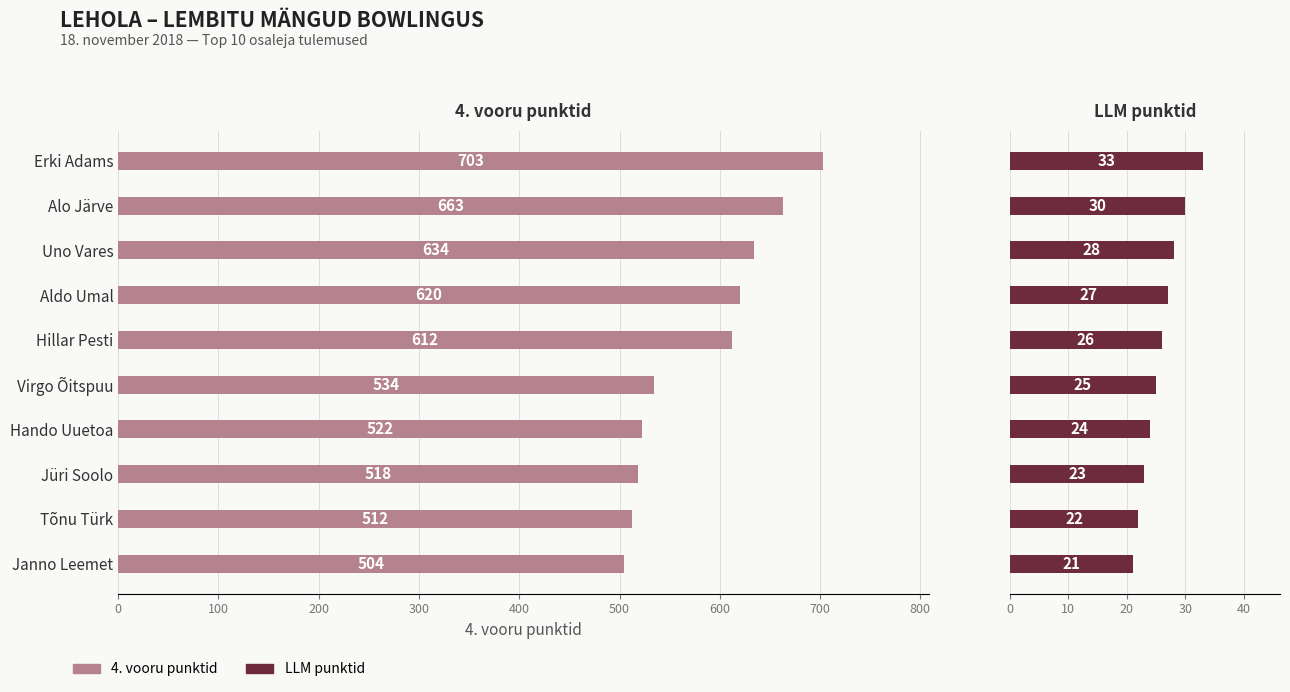

The value of LLM punktid at Alo Järve is 30. True or false?

True